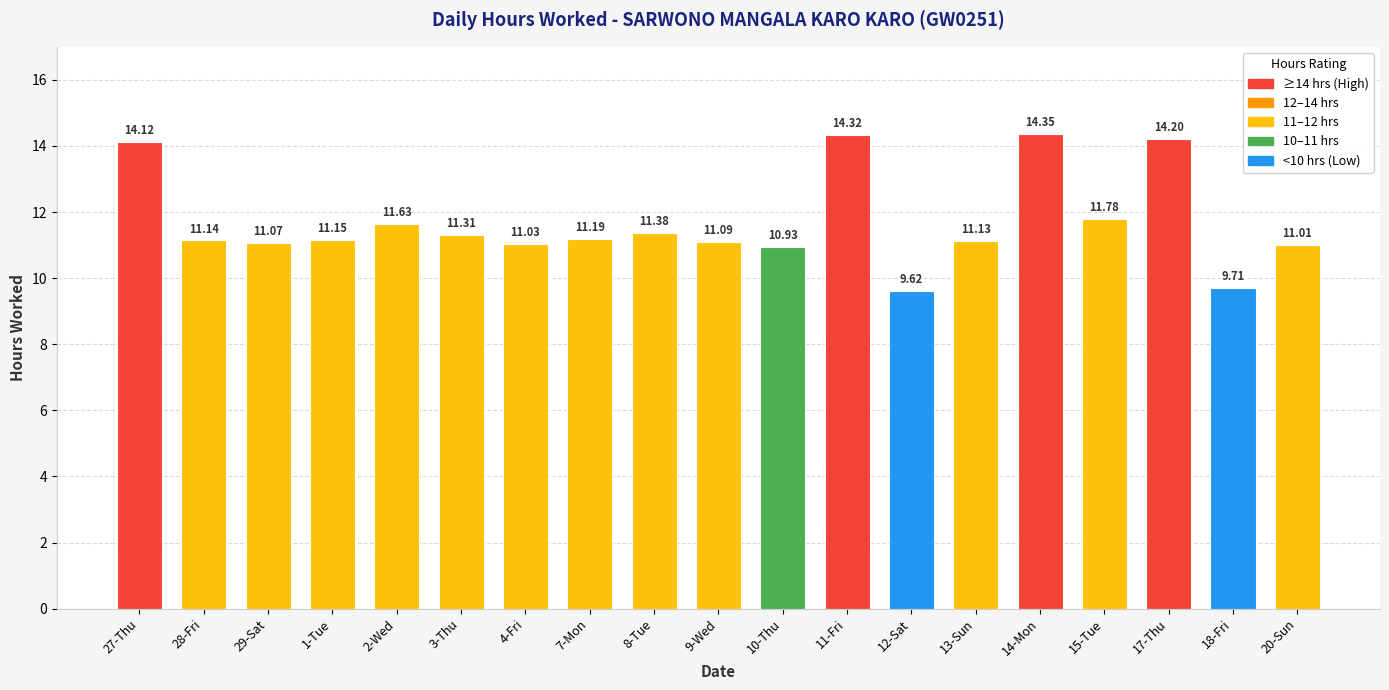

What is the change in value from 9-Wed to 18-Fri?

-1.4